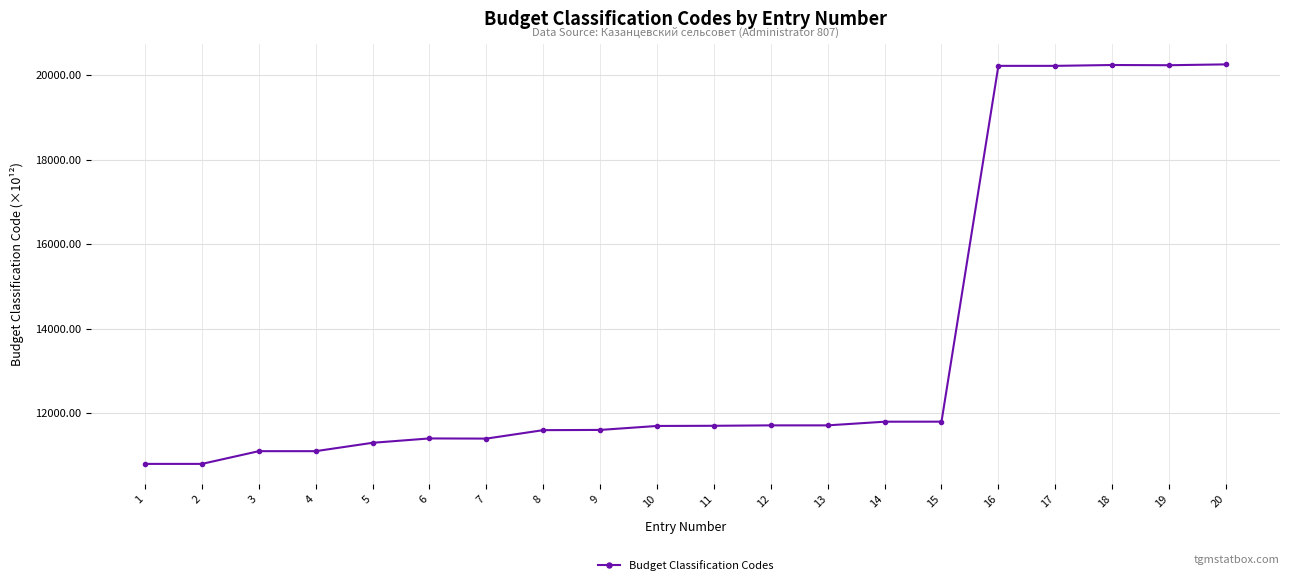

What is the maximum value shown in the chart?

20250.0